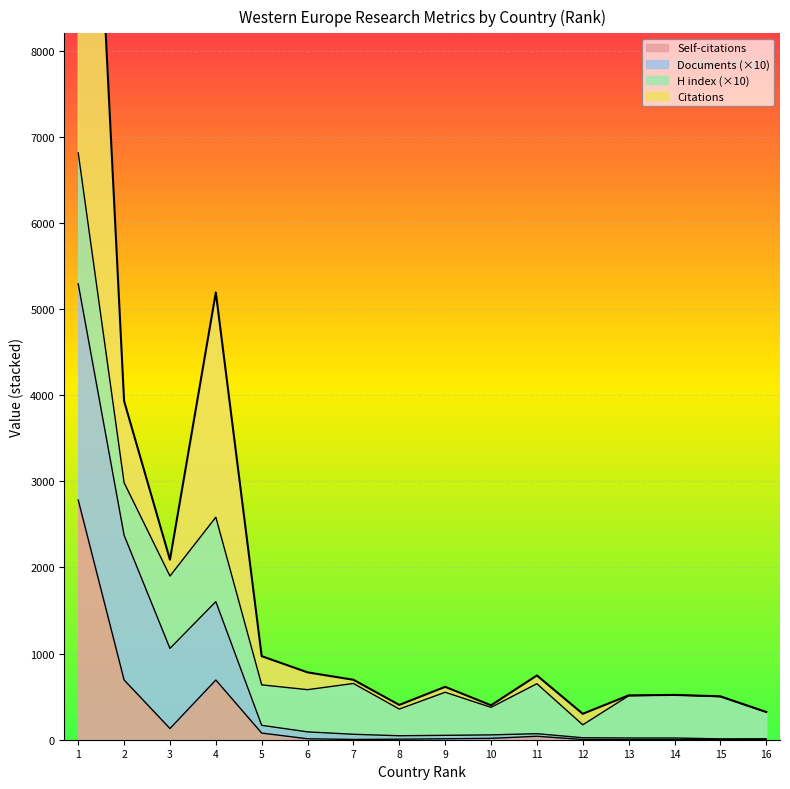

What is the highest value of the Self-citations series?

2782